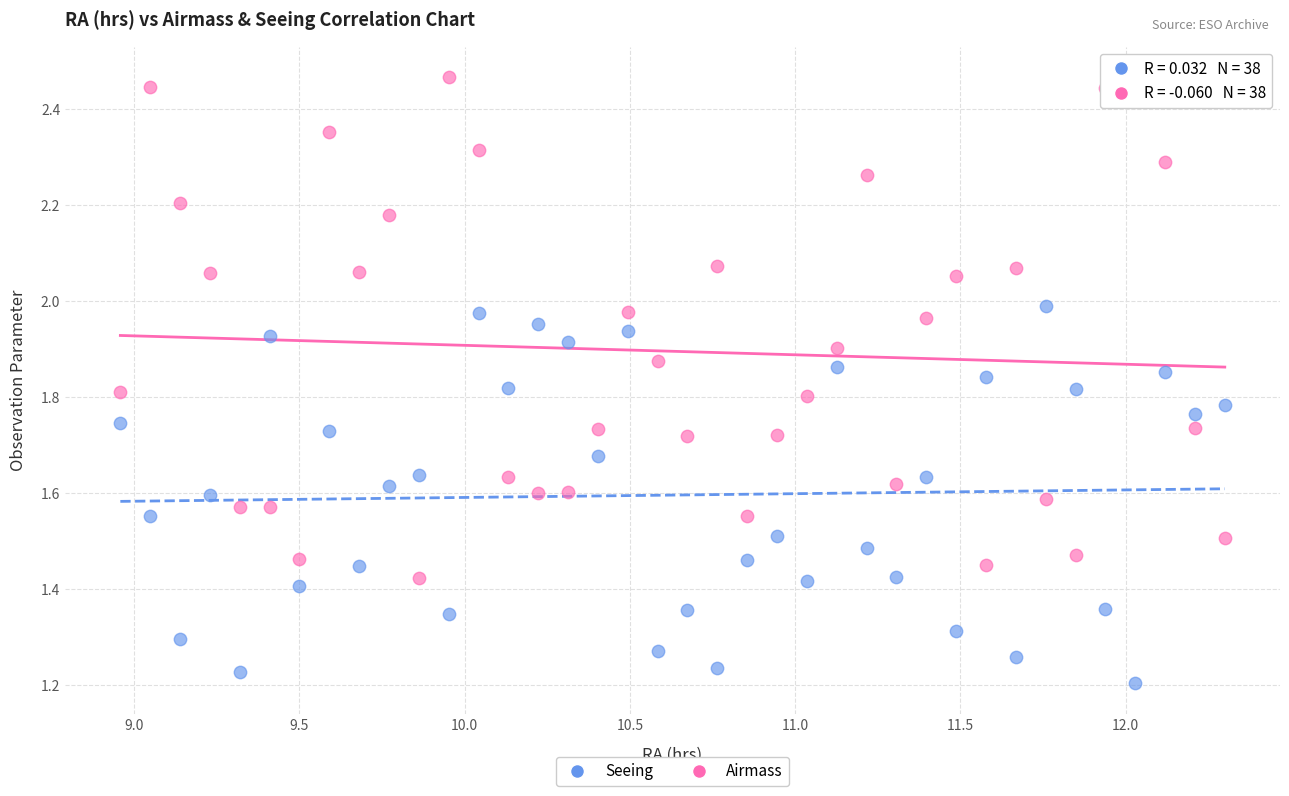

Which series has the widest spread of Y values?

Airmass